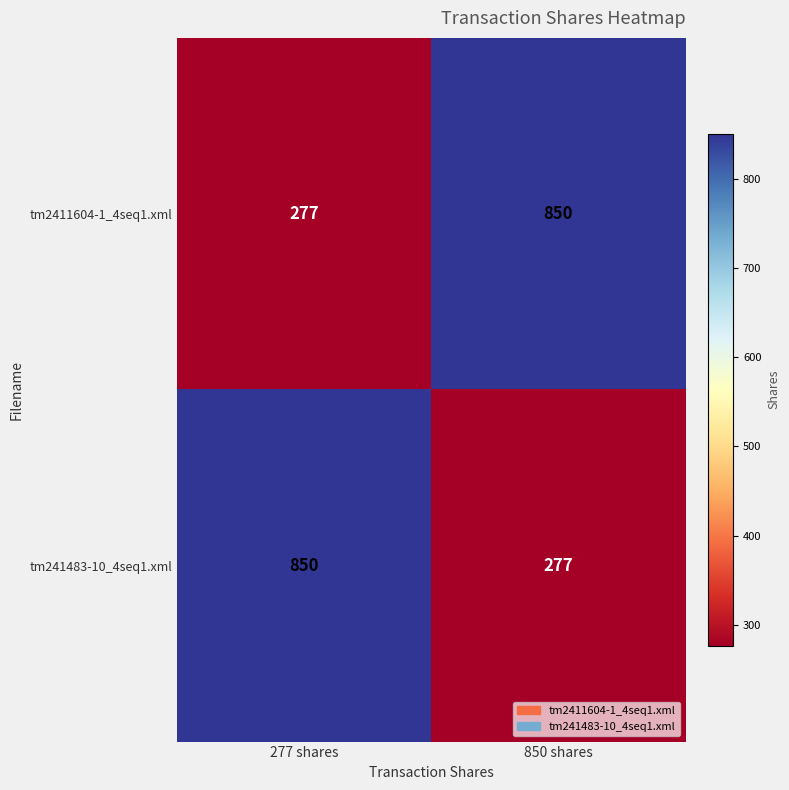

What is the difference between the highest and lowest values at 850 shares?

573